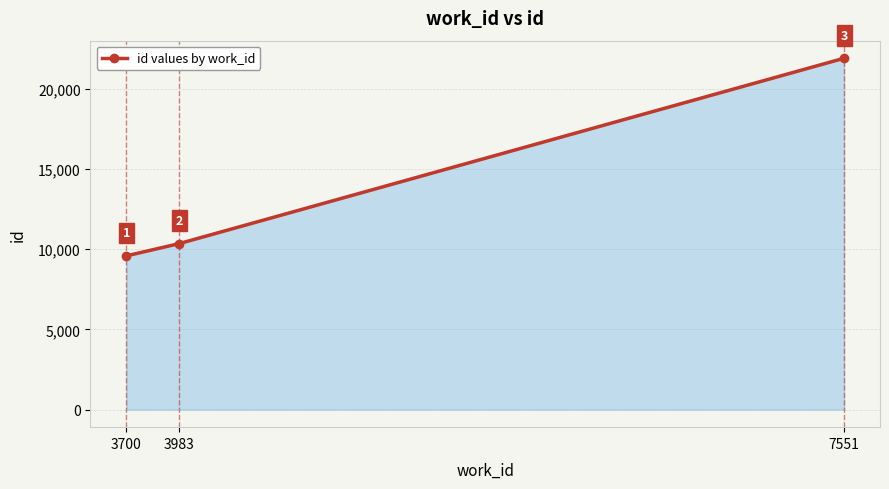

How many data points are less than 10348?

1